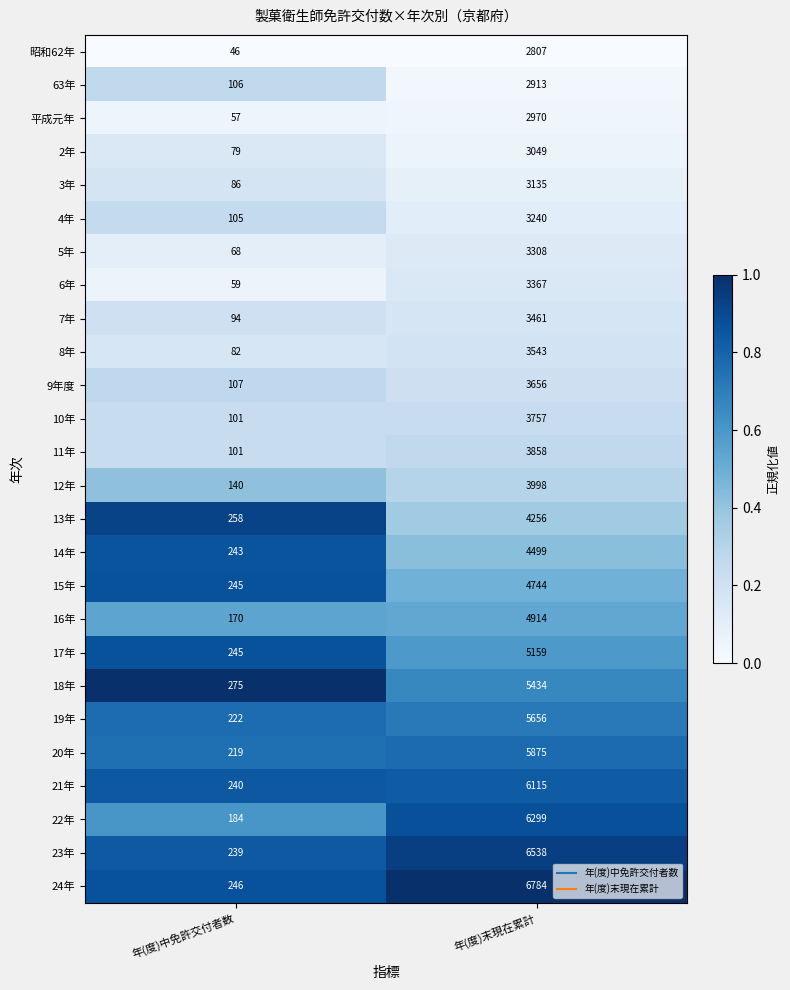

True or false: 11年 has a value of 5127 at 年(度)末現在累計.

False